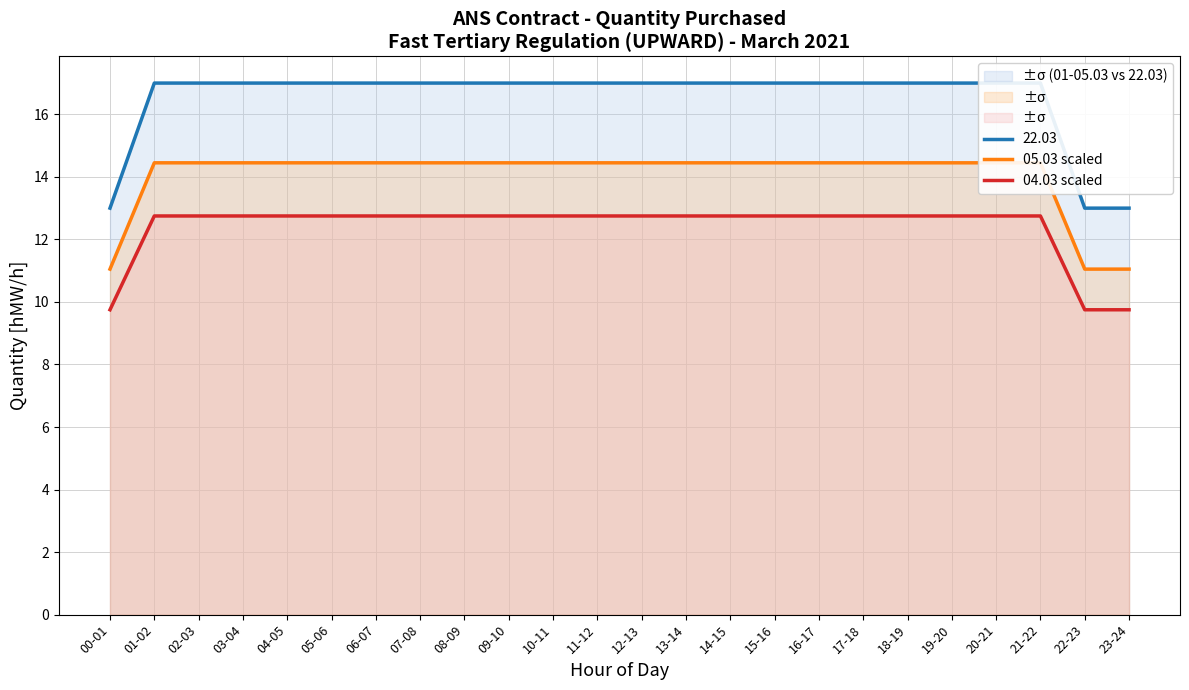

True or false: 04.03 scaled has a value of 5.7 at 19-20.

False